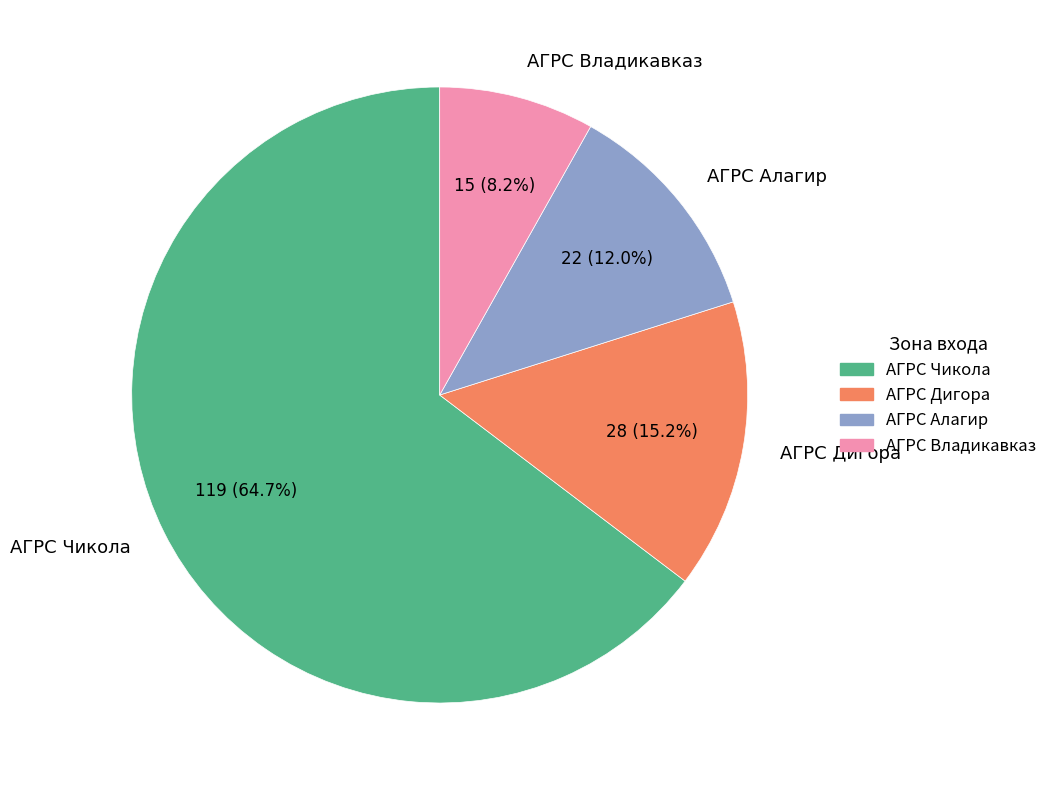

Between АГРС Владикавказ and АГРС Дигора, which is larger?

АГРС Дигора